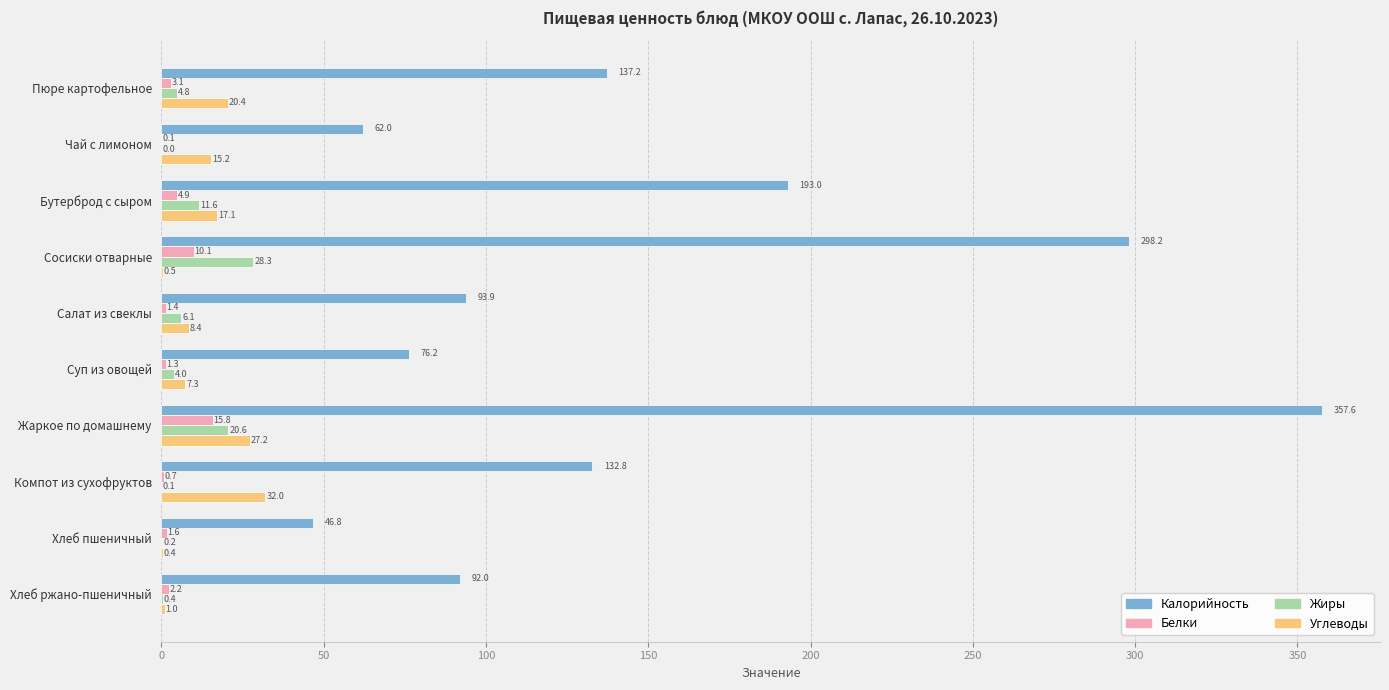

Which series changed the most between Бутерброд с сыром and Компот из сухофруктов?

Калорийность